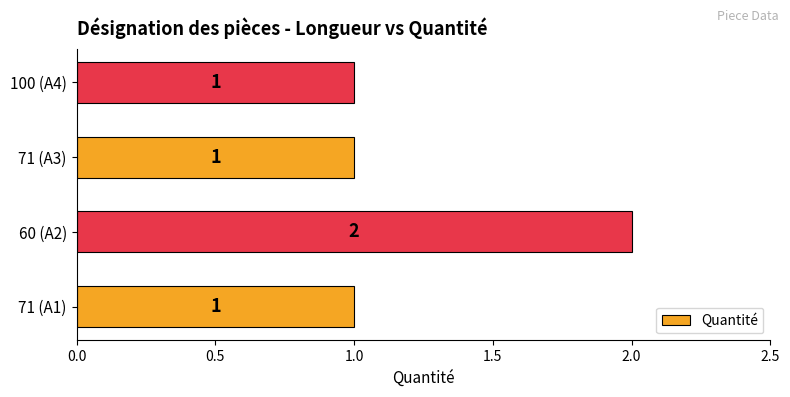

At which category does the chart reach its peak across all series?

60 (A2)